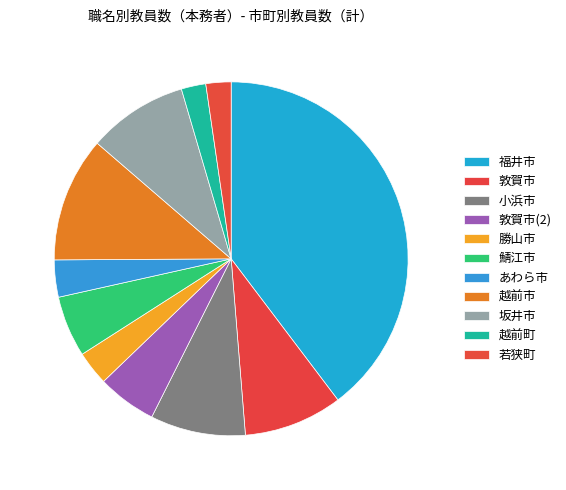

True or false: 勝山市 accounts for 3% of the total.

True